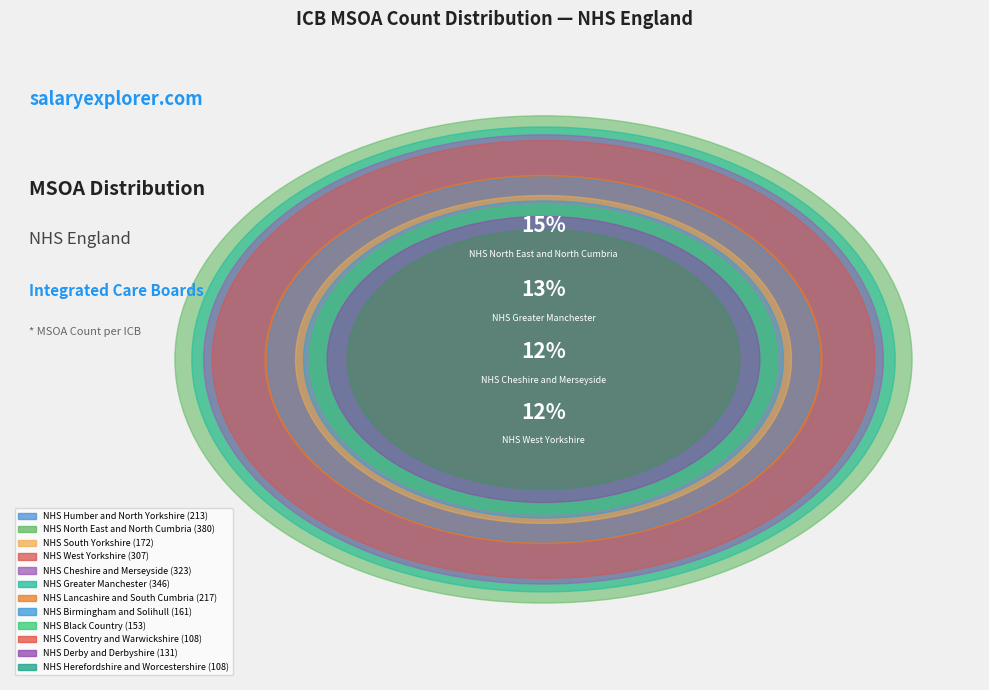

Is it true that NHS Cheshire and Merseyside is 12% of the pie?

True